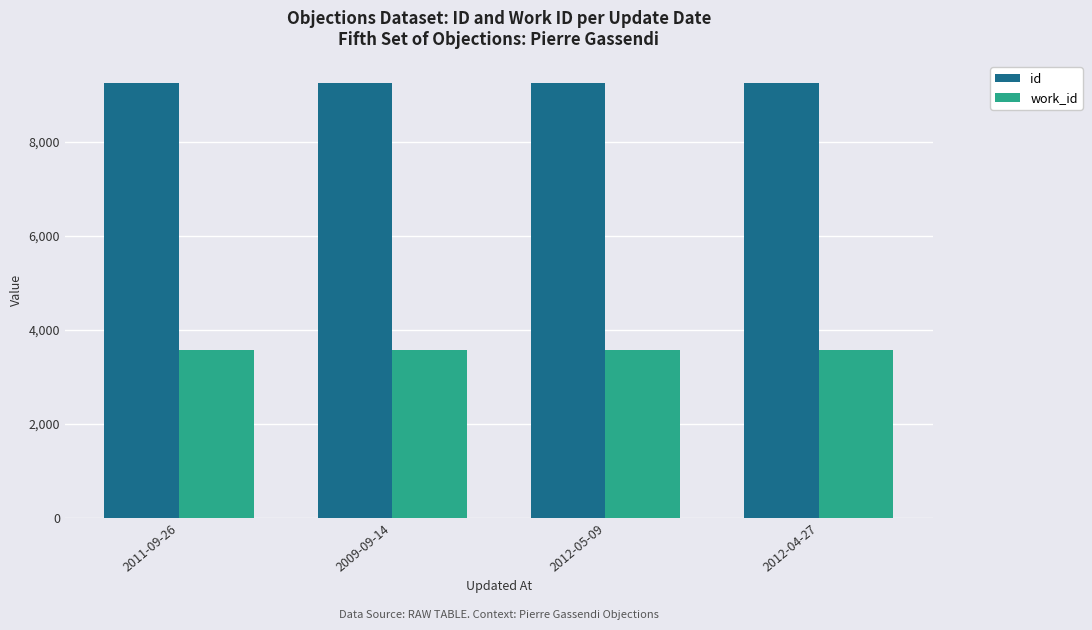

Rank the series by their maximum value, from lowest to highest.

work_id, id